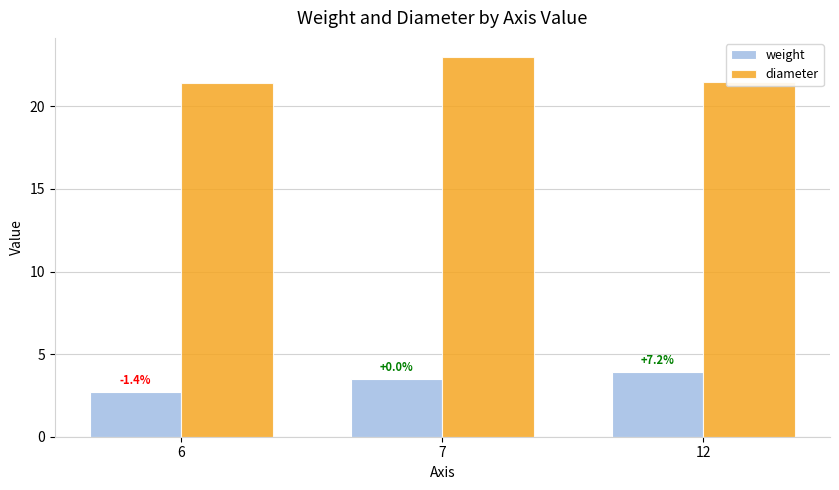

What are all the series names shown in the legend?

weight, diameter